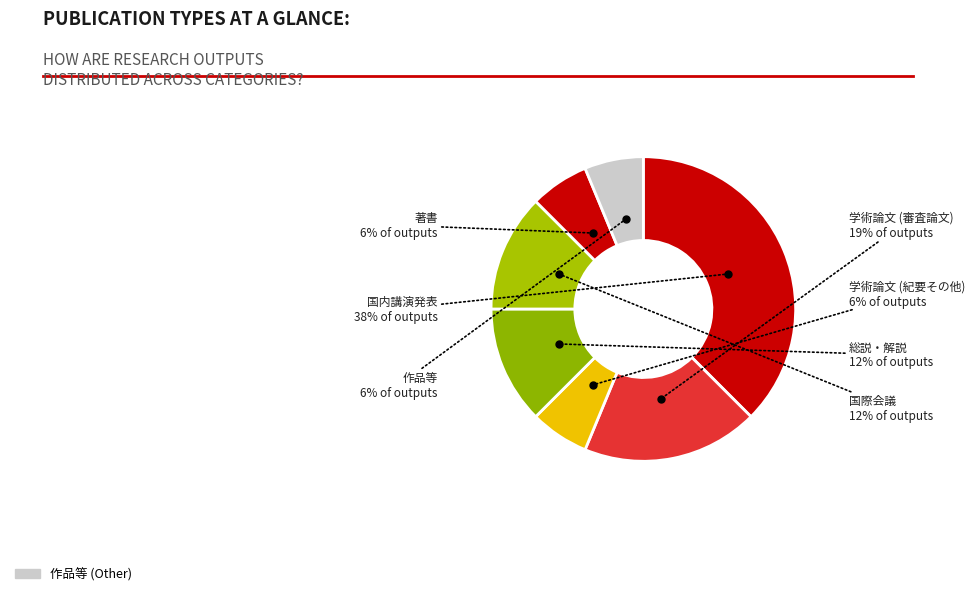

What is the ratio of the value at 作品等 to the value at 学術論文 (紀要その他)?

1.0